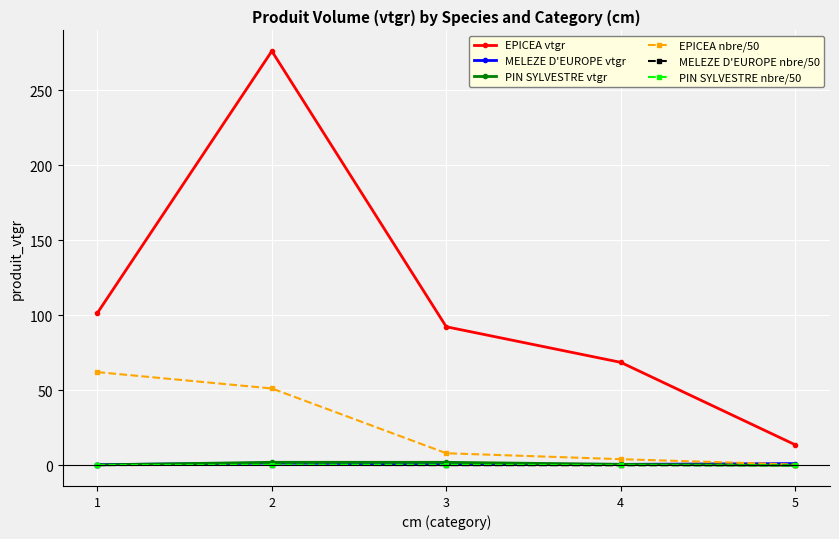

Between 2 and 5, which series saw the biggest shift?

EPICEA vtgr